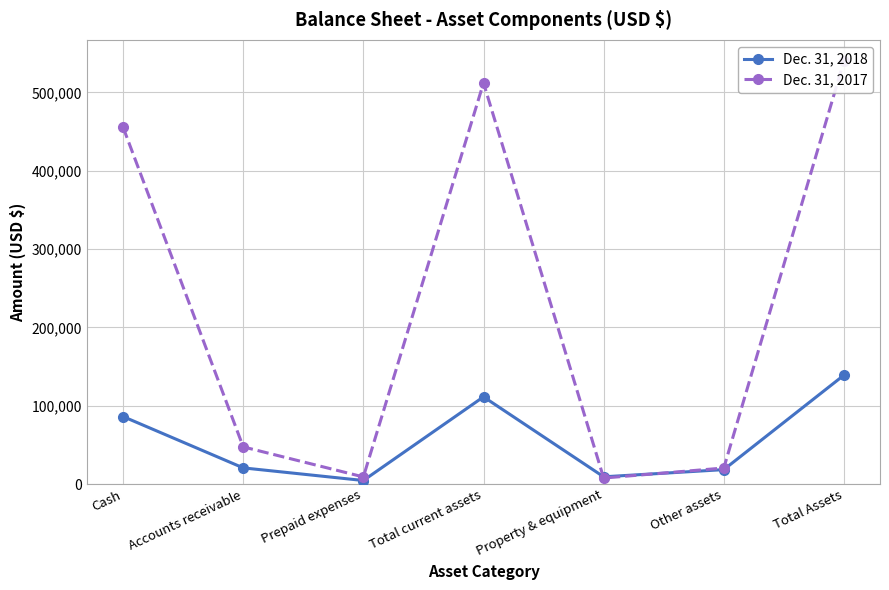

Reading left to right, extract all data points from this chart.

Dec. 31, 2018: 86160	20649	4530	111339	9259	18430	139028
Dec. 31, 2017: 455484	47454	9098	512036	7676	20485	540197